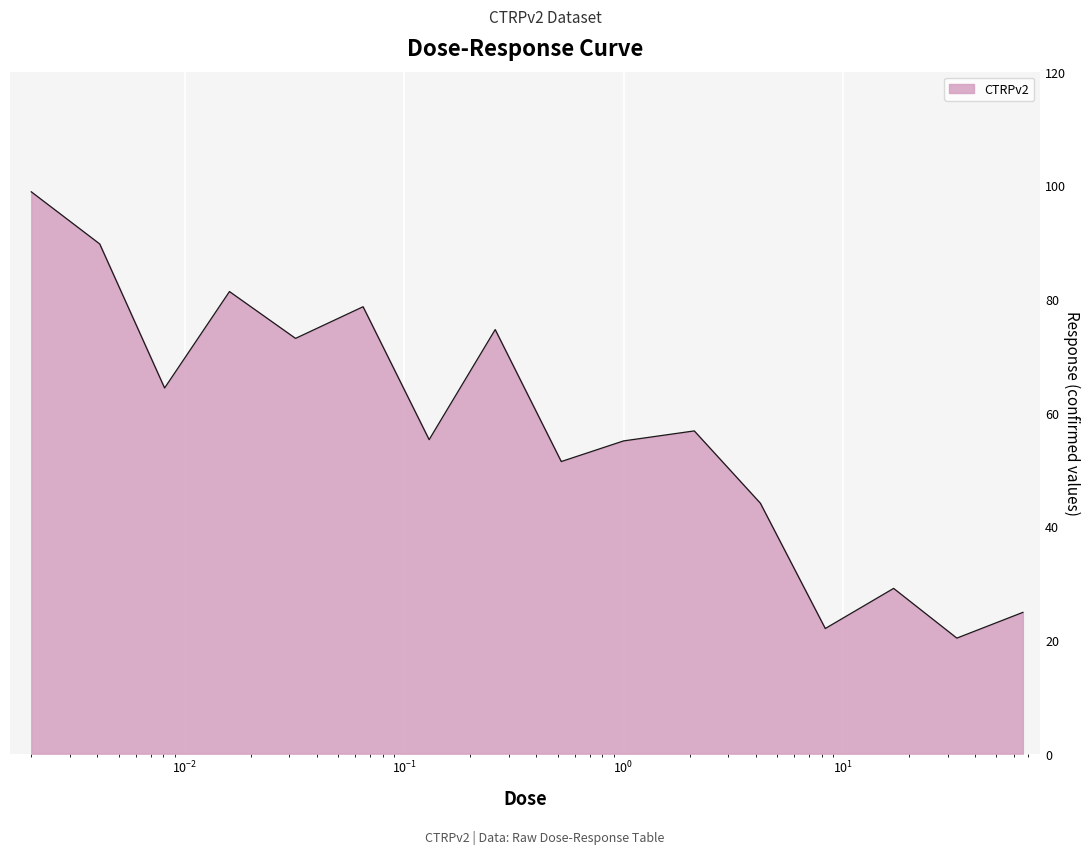

What is the maximum value shown in the chart?

98.9